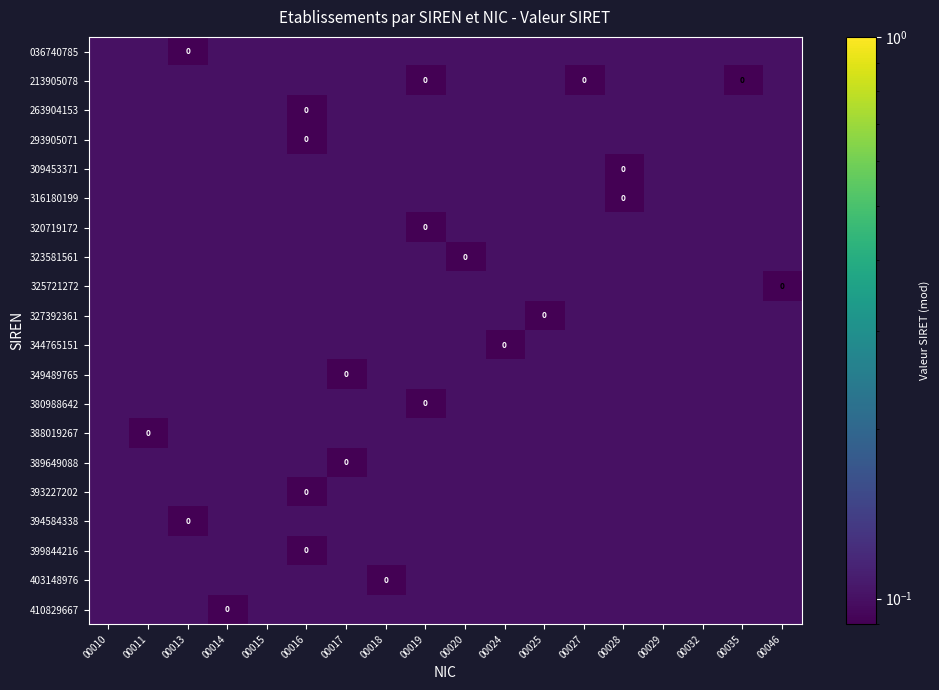

Which series has the largest total across all categories?

325721272